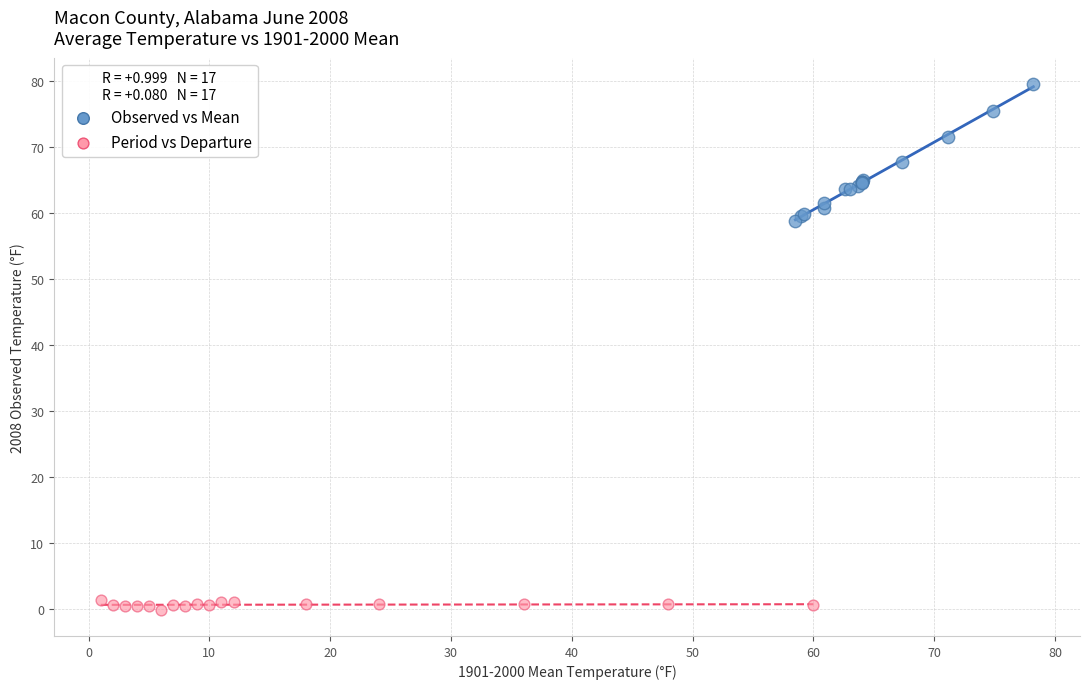

Which series contains the lowest Y value?

Period vs Departure